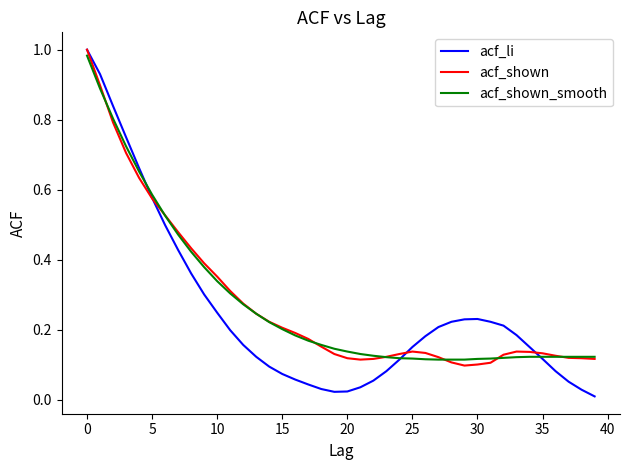

Which series has the widest spread of values?

acf_li